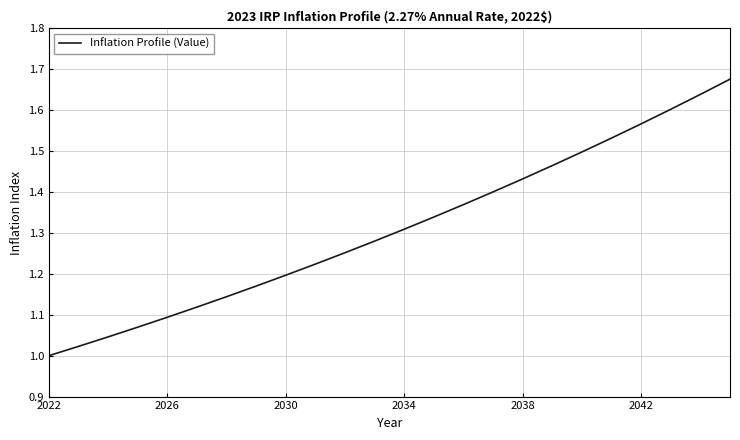

True or false: the data shows 0.5 at 2034.

False